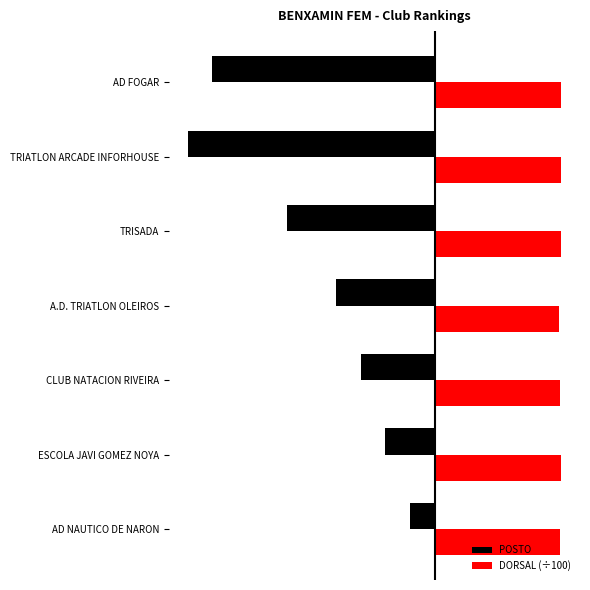

At how many categories does at least one series exceed 4?

7